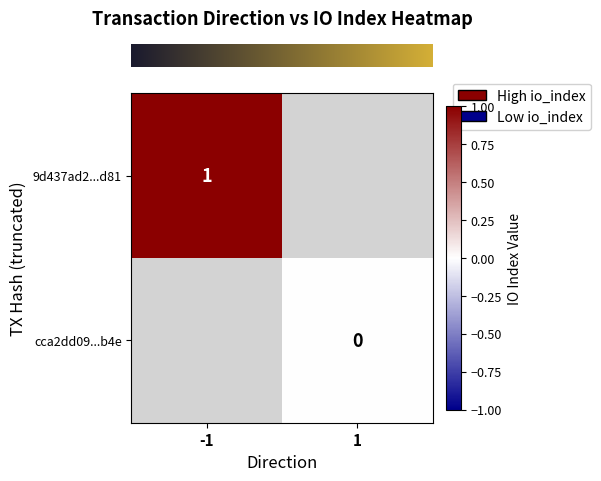

Is the value of row_0 at -1 greater than the value of row_1 at -1?

No